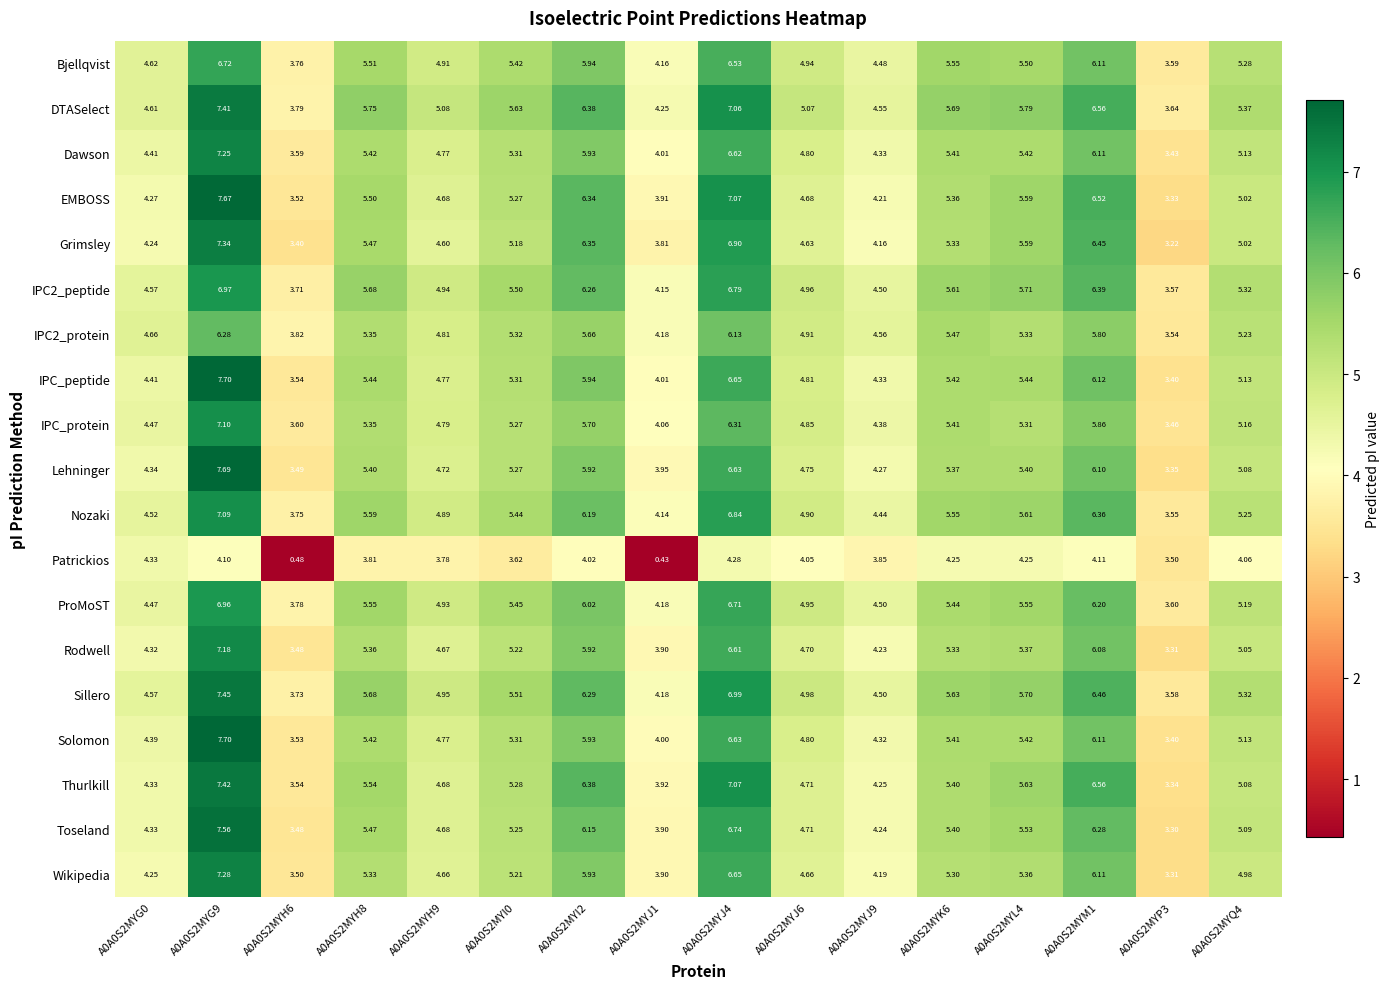

How many series are shown in this chart?

19